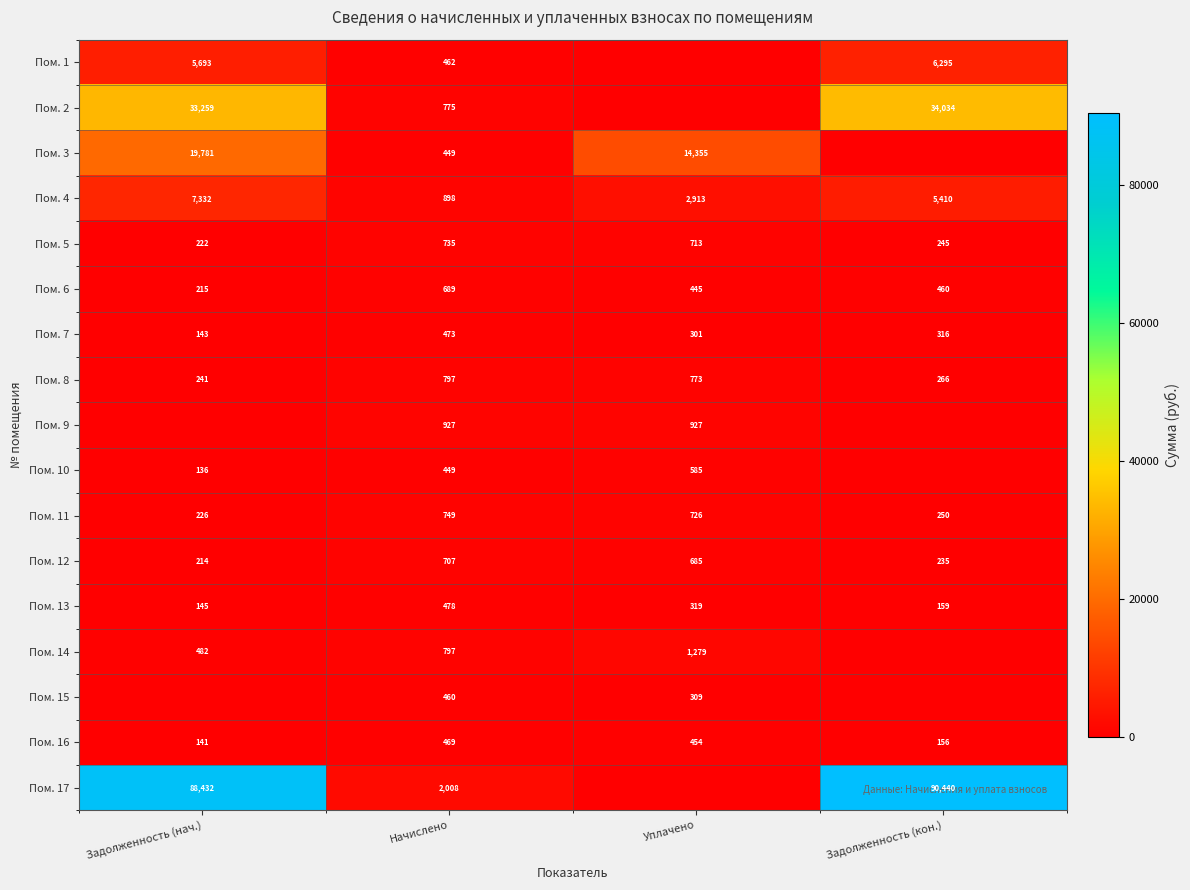

What is the sum of all Пом. 16 values?

1220